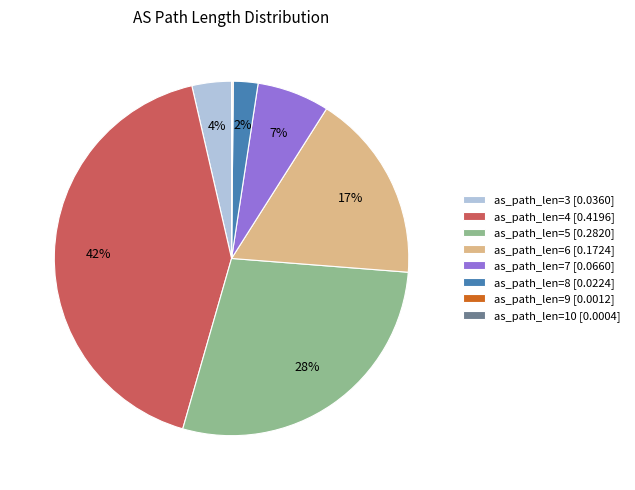

Does any single category account for the majority?

No